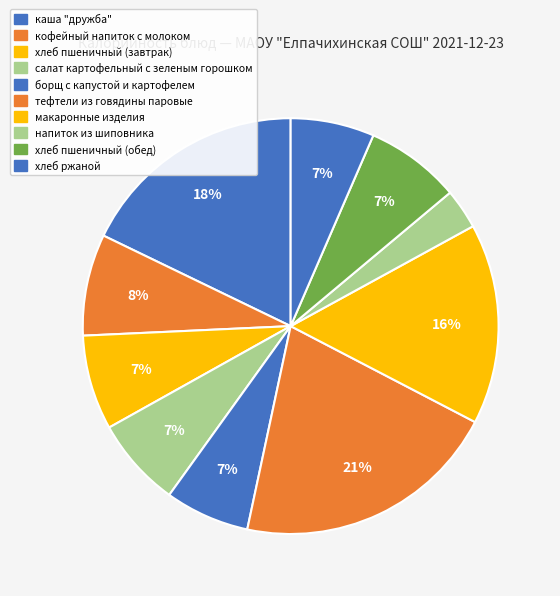

Which category has the smallest portion of the pie?

напиток из шиповника